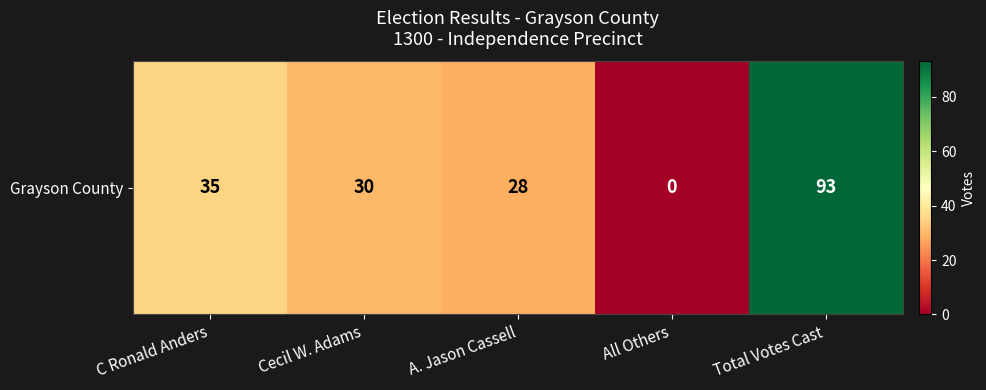

What is the difference between the maximum and second lowest values?

65